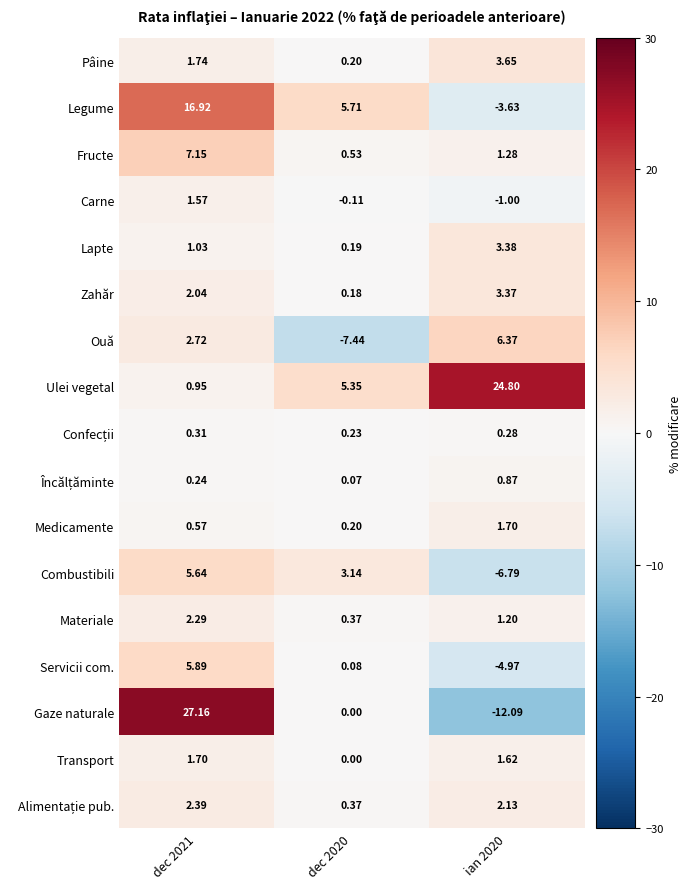

Which series changed the most between dec 2021 and ian 2020?

Gaze naturale